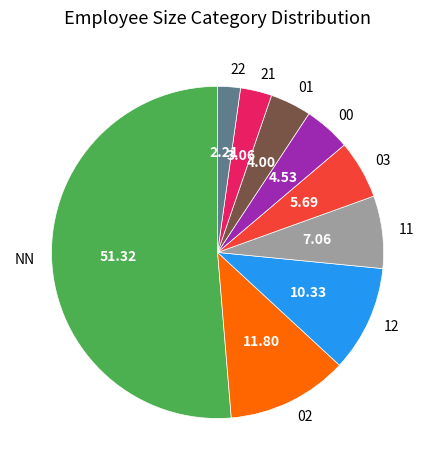

What is the majority slice?

NN